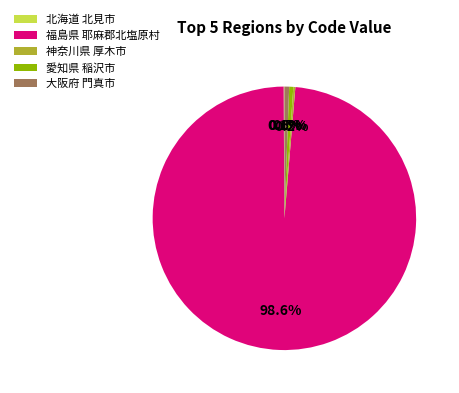

Which slice is the largest?

福島県 耶麻郡北塩原村